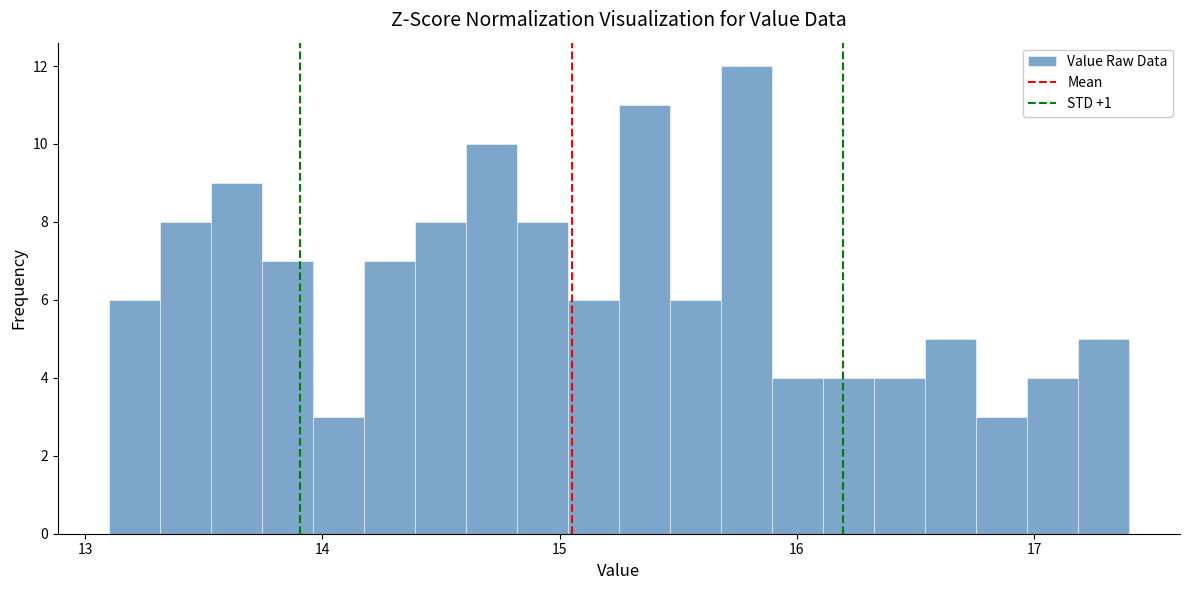

Around what value on the x-axis is the tallest bar? Give the approximate position of its centre, as read against the axis.

15.8